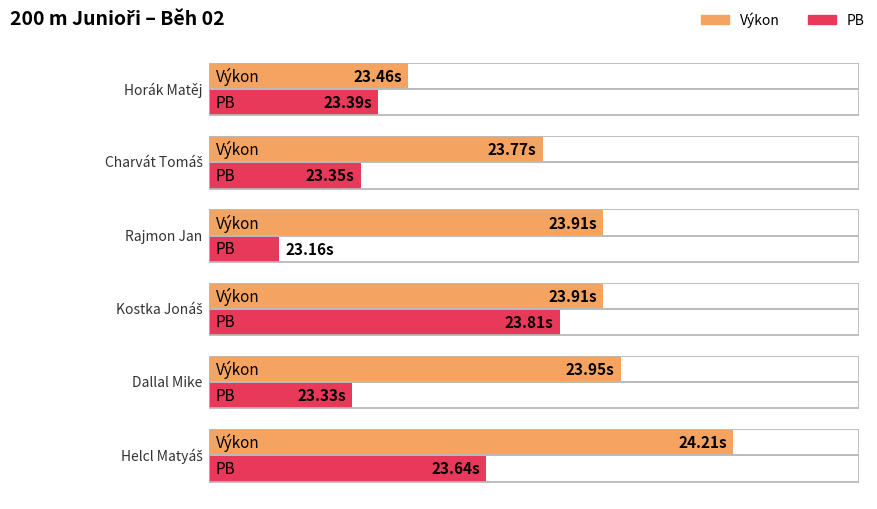

What are all the series names shown in the legend?

Výkon, PB